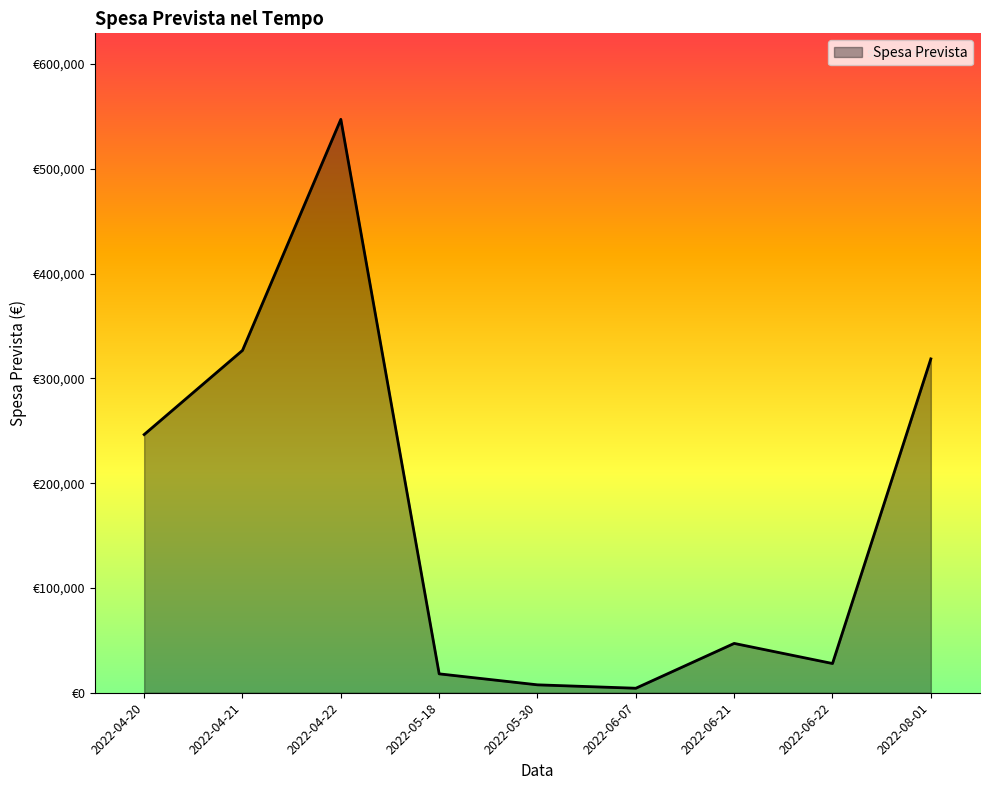

Between 2022-06-07 and 2022-08-01, which is larger?

2022-08-01